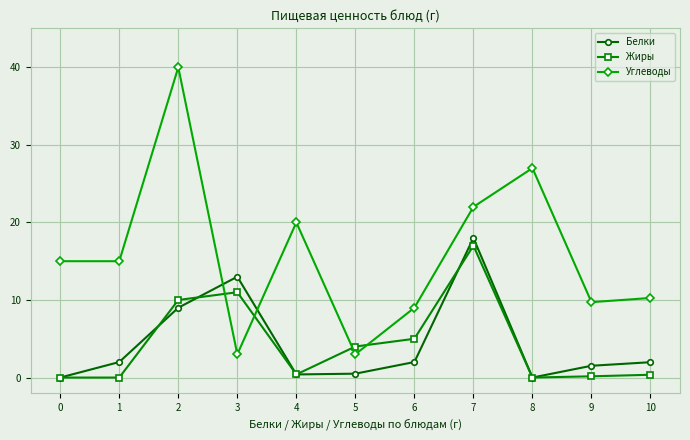

What are all the series names shown in the legend?

Белки, Жиры, Углеводы